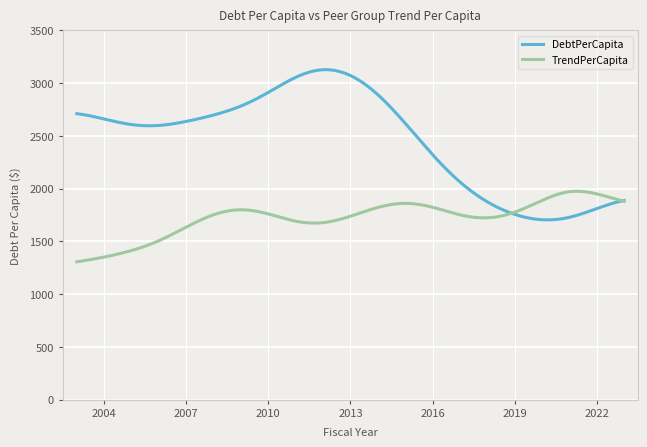

What is the greatest value displayed?

3127.3